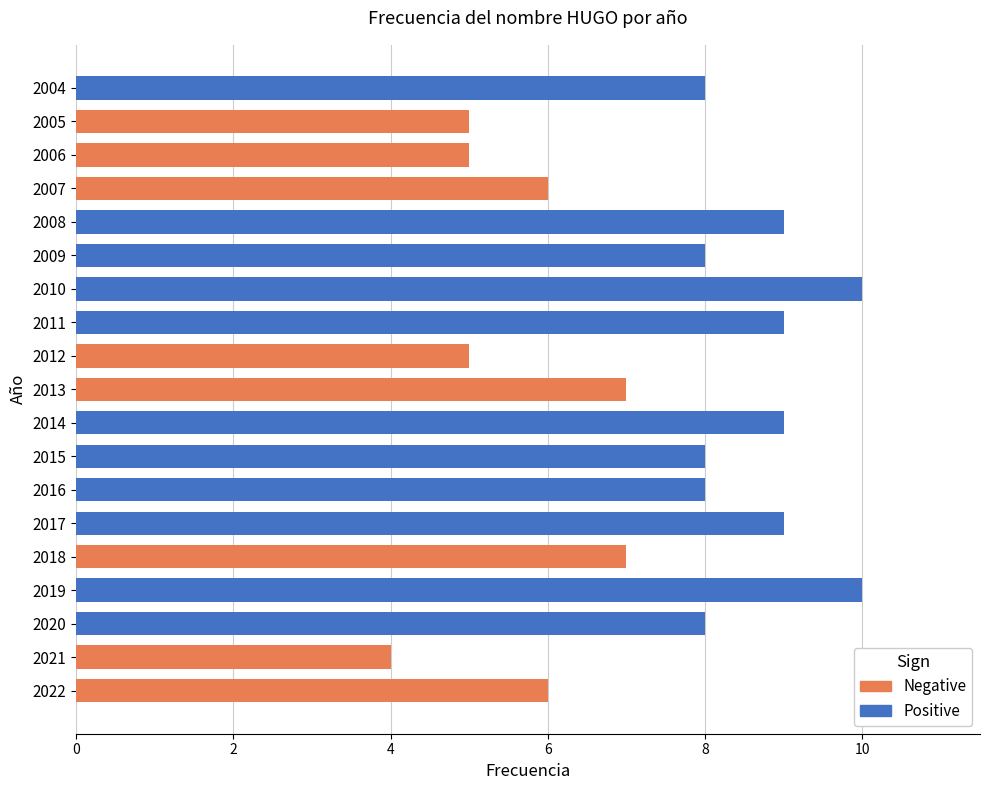

Which category has the lowest value across all series?

2021